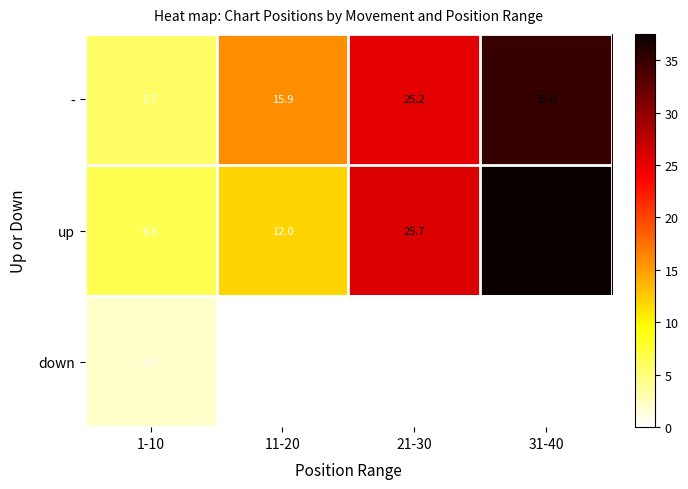

True or false: up has a value of 37.5 at 31-40.

True